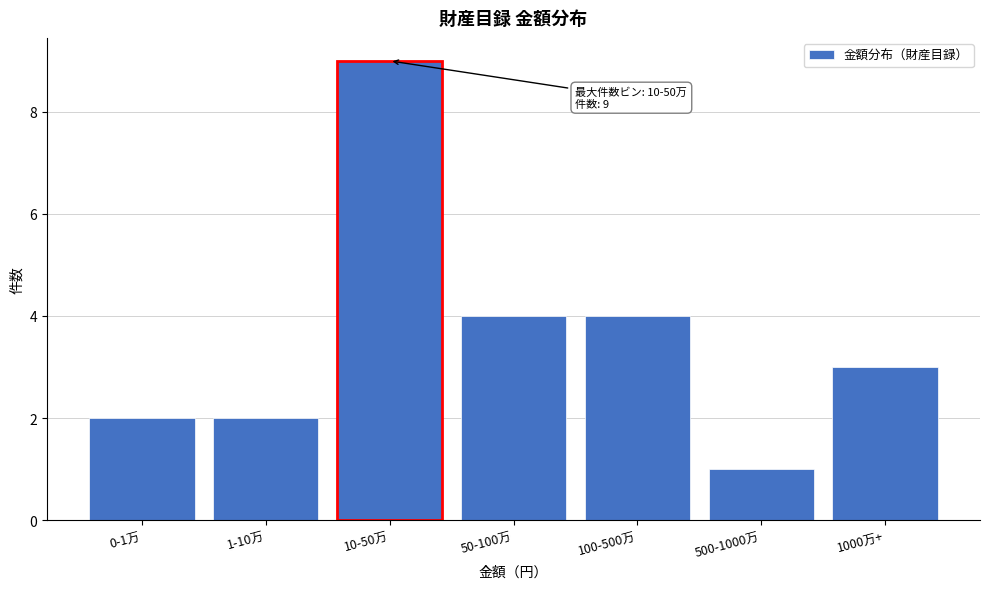

Reading right to left, transcribe all the data shown in this chart.

3	1	4	4	9	2	2